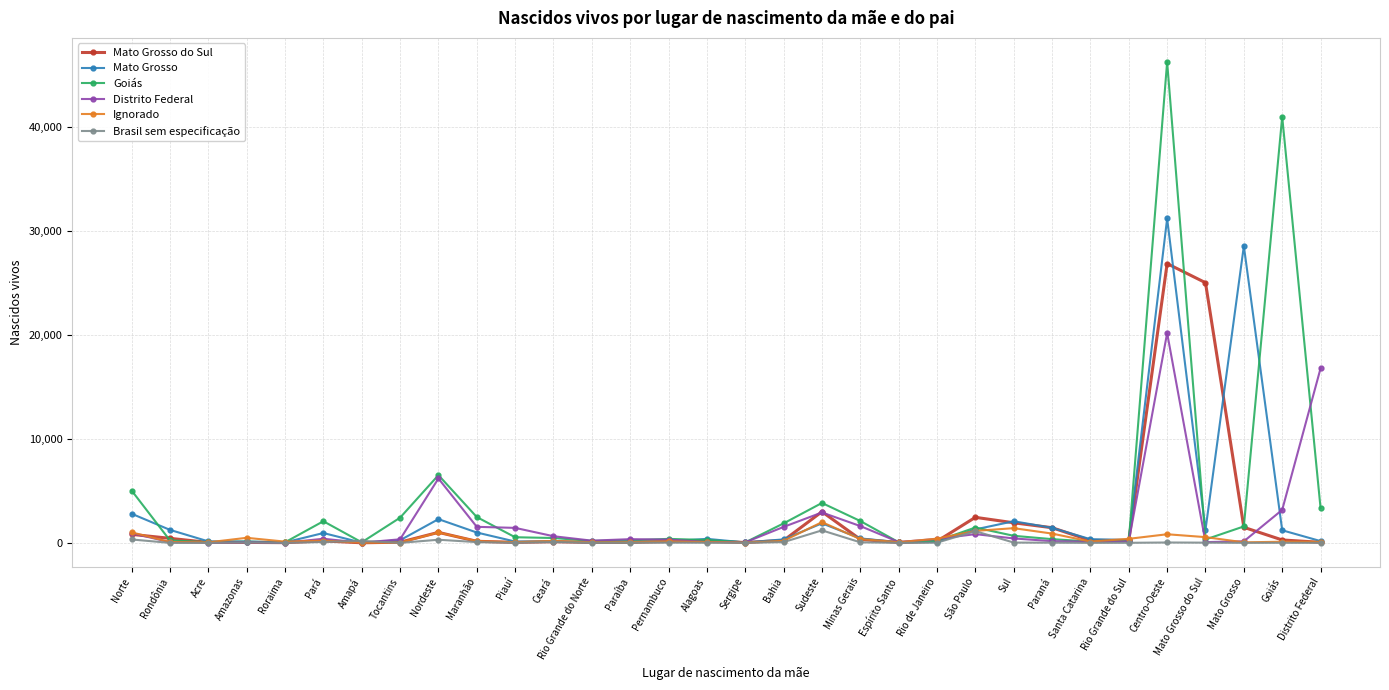

What is the label of the 21st point from the left?

Espírito Santo